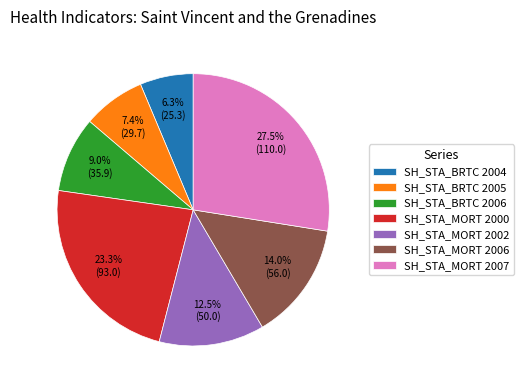

What portion of the pie excludes SH_STA_MORT 2000?

76.7%